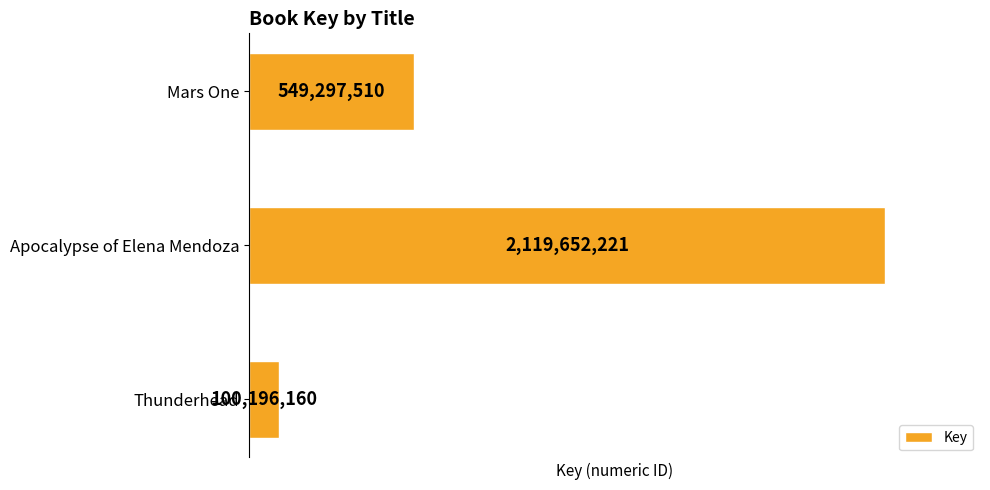

True or false: the data shows 472248669 at Apocalypse of Elena Mendoza.

False